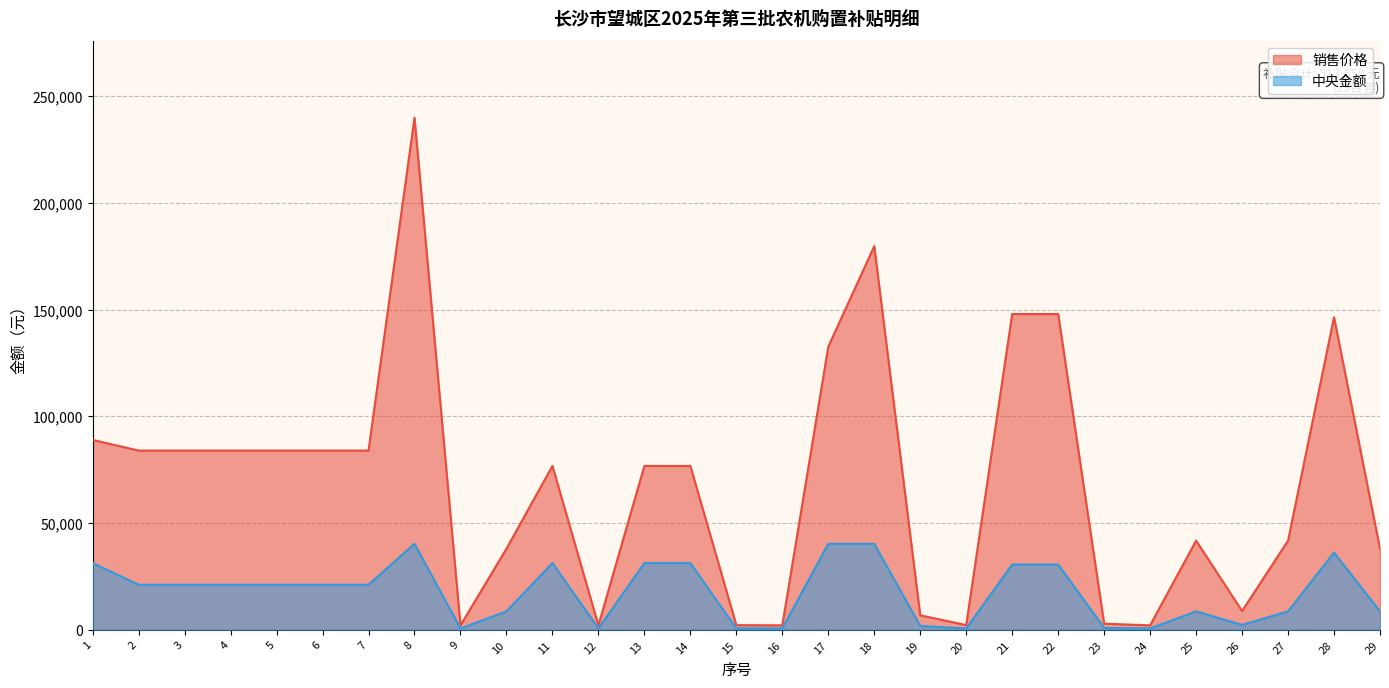

Where is the first local maximum for 销售价格?

8